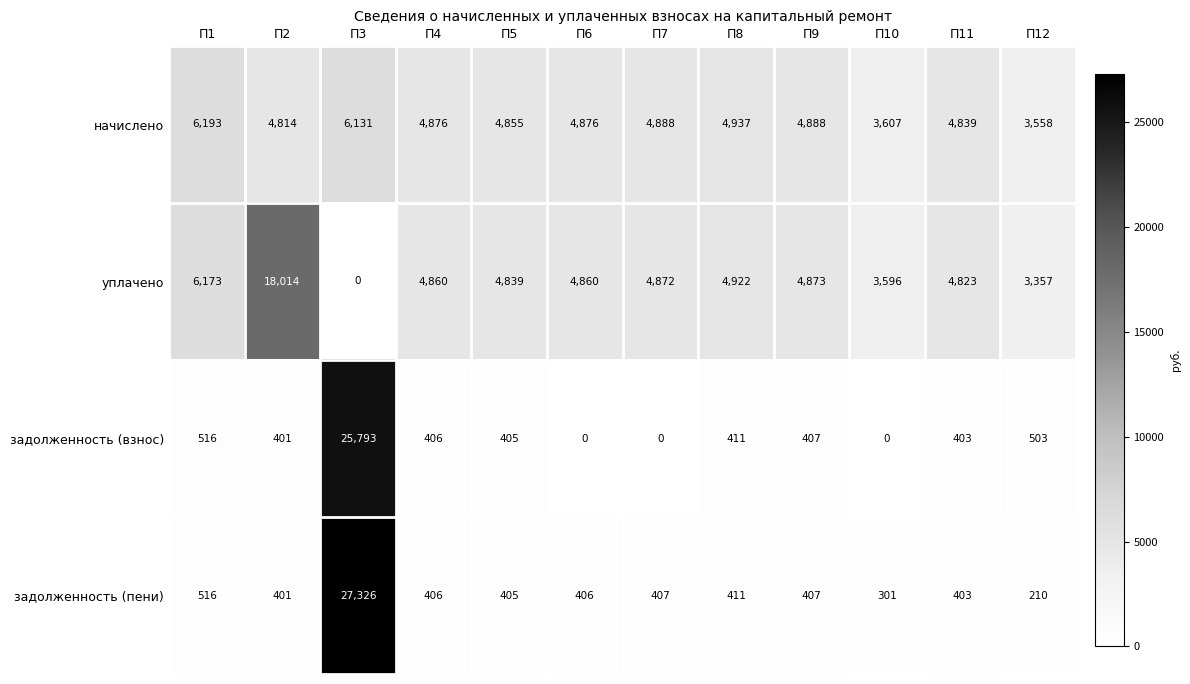

How many distinct data groups are displayed?

4